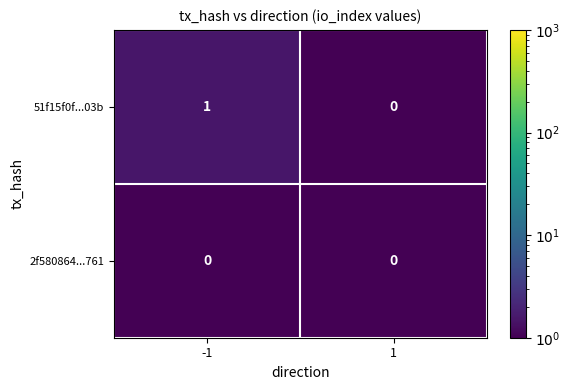

Which series changed the most between -1 and 1?

51f15f0f...03b